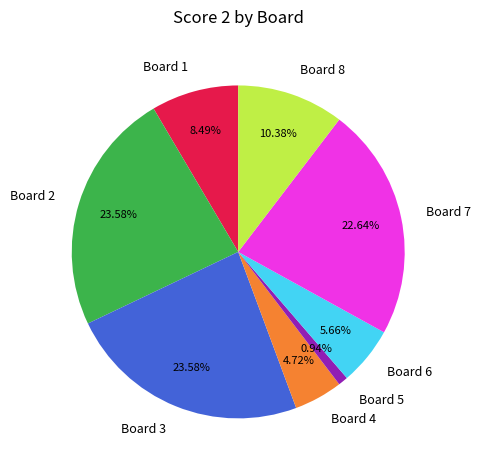

Combined, do Board 8 and Board 1 account for over 50%?

No